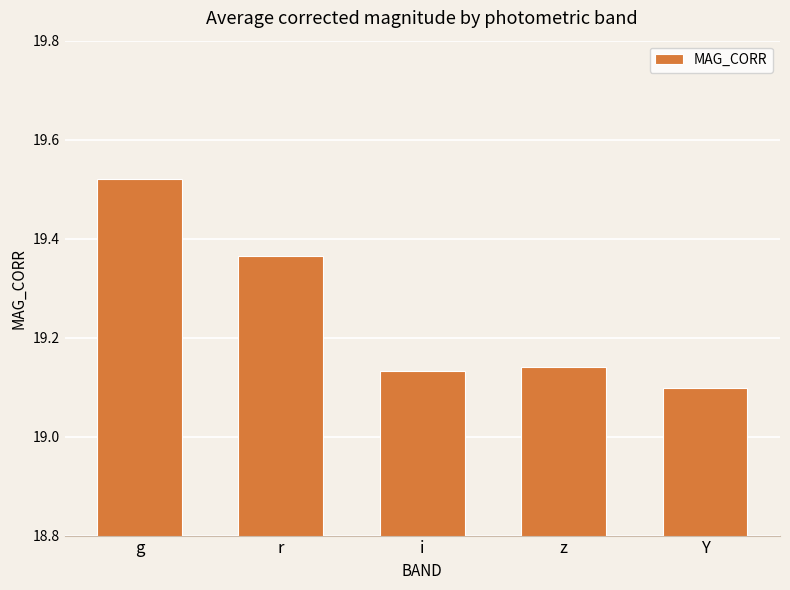

Is it true that the value at i is 19.1?

True